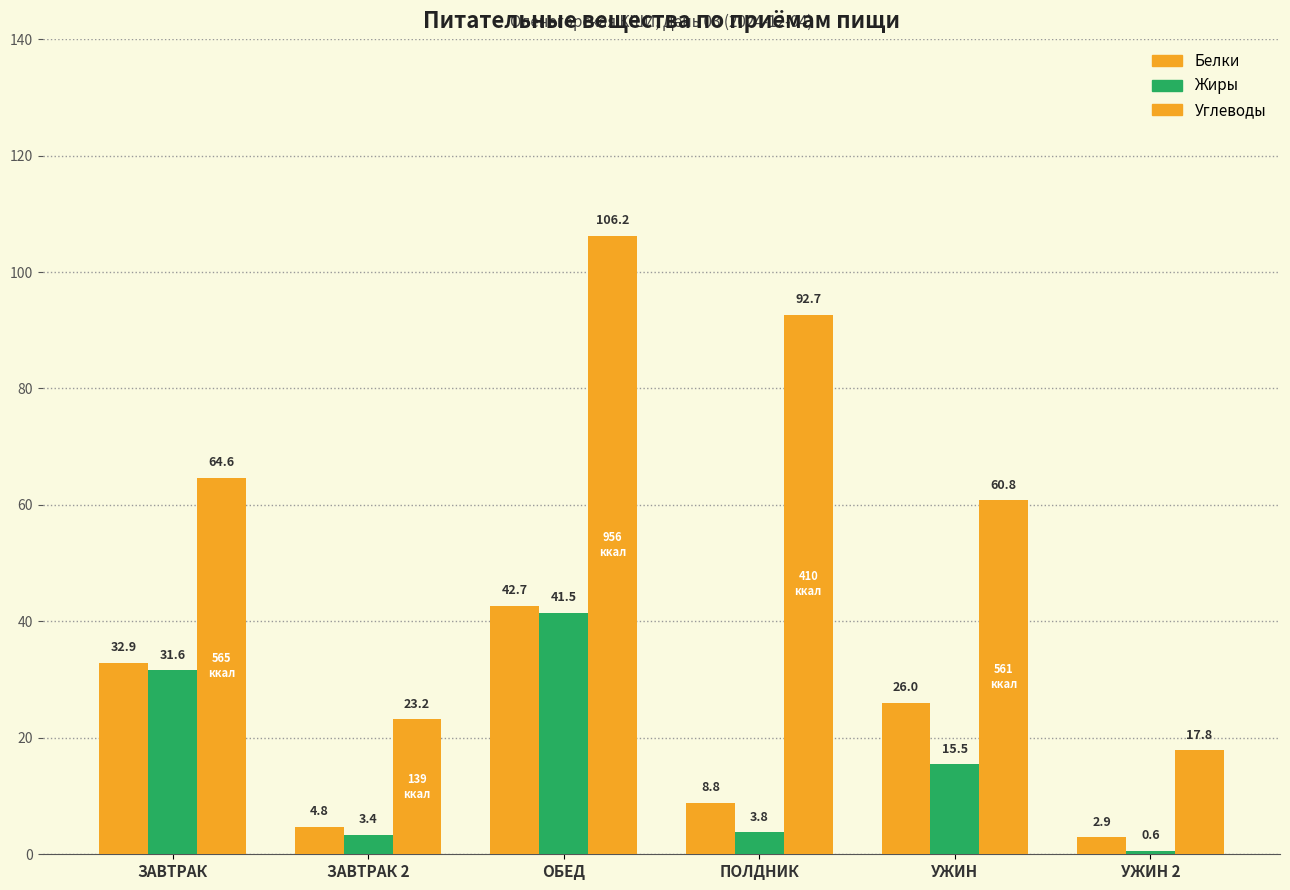

Does the chart contain stacked bars?

No